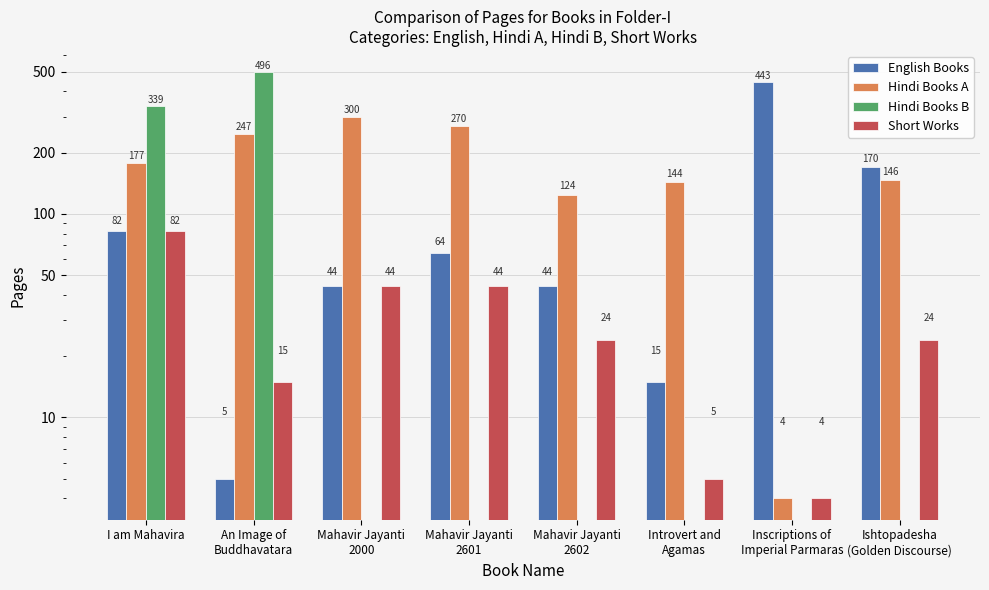

Reading left to right, extract all data points from this chart.

English Books: 82	5	44	64	44	15	443	170
Hindi Books A: 177	247	300	270	124	144	4	146
Hindi Books B: 339	496	0	0	0	0	0	0
Short Works: 82	15	44	44	24	5	4	24